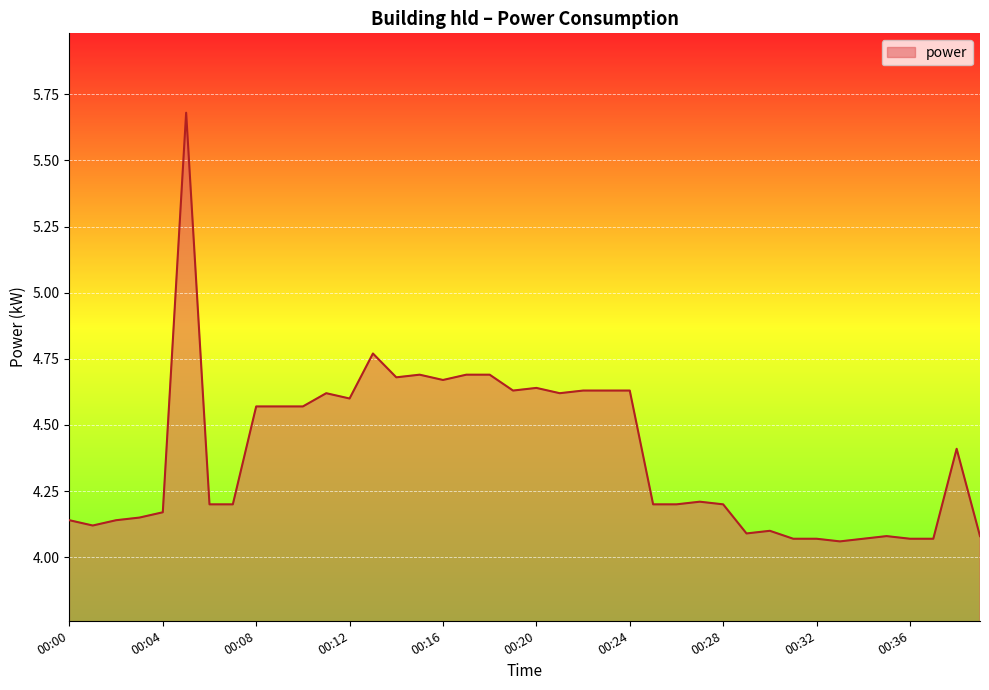

What is the maximum value shown in the chart?

5.7